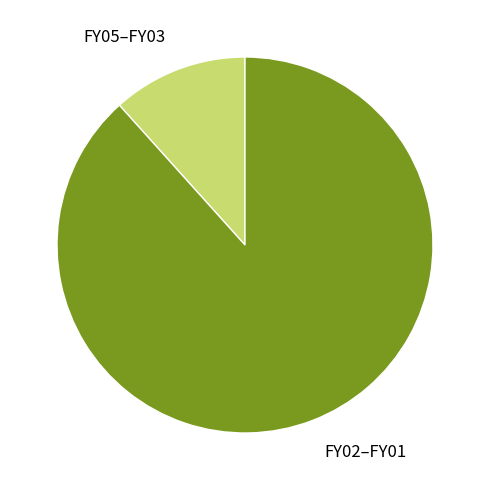

Is there a majority slice in this chart?

Yes